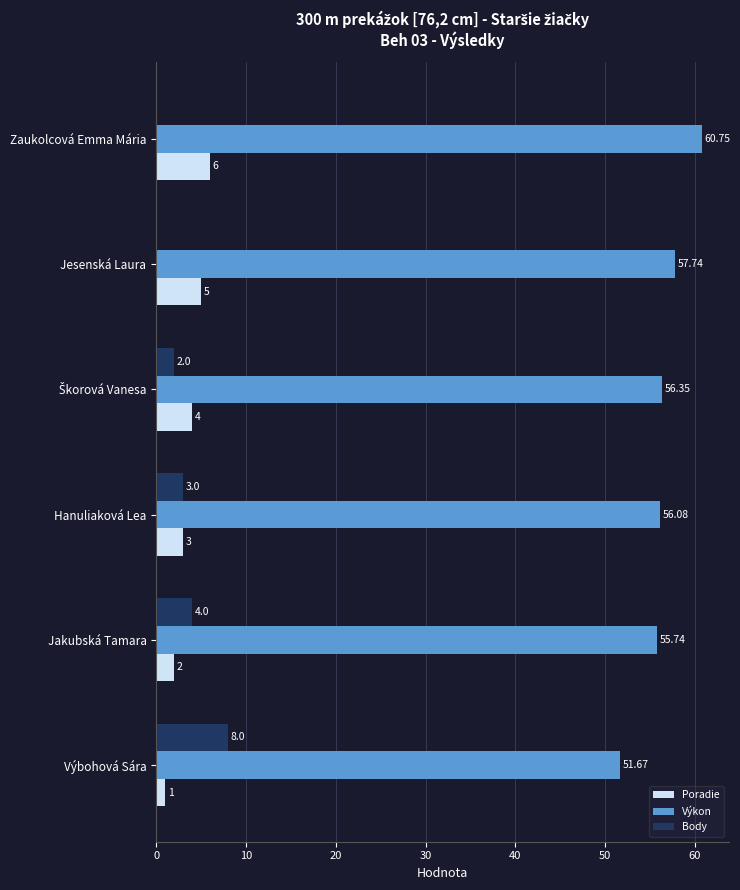

What is the sum of the Poradie values at Hanuliaková Lea and Zaukolcová Emma Mária?

9.0